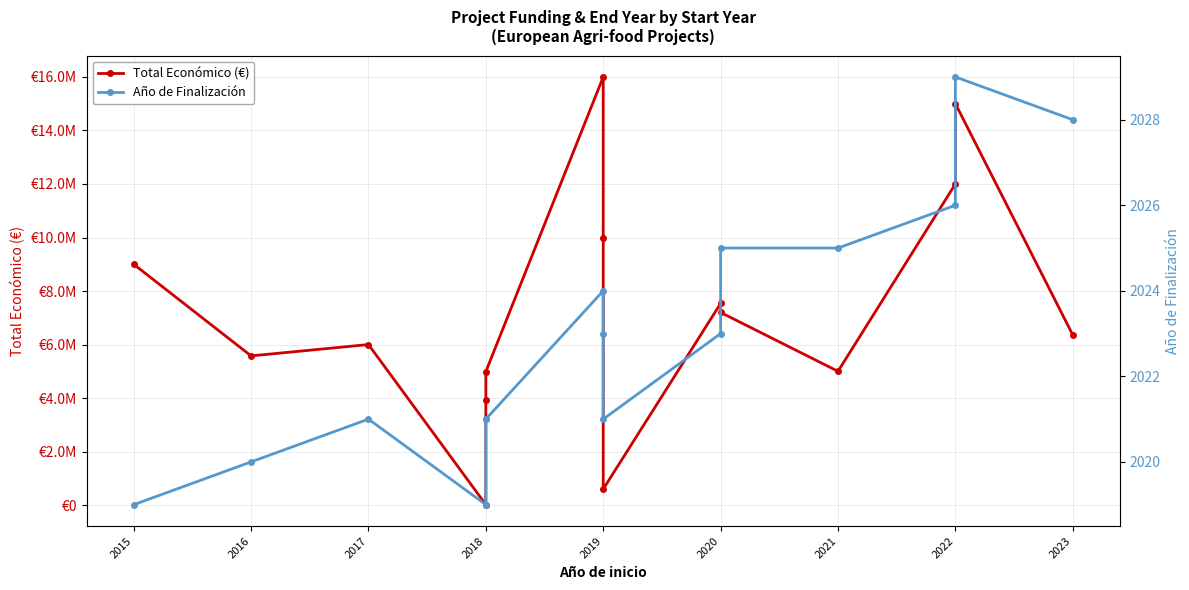

Which series has the largest range (max minus min)?

Total Económico (€)